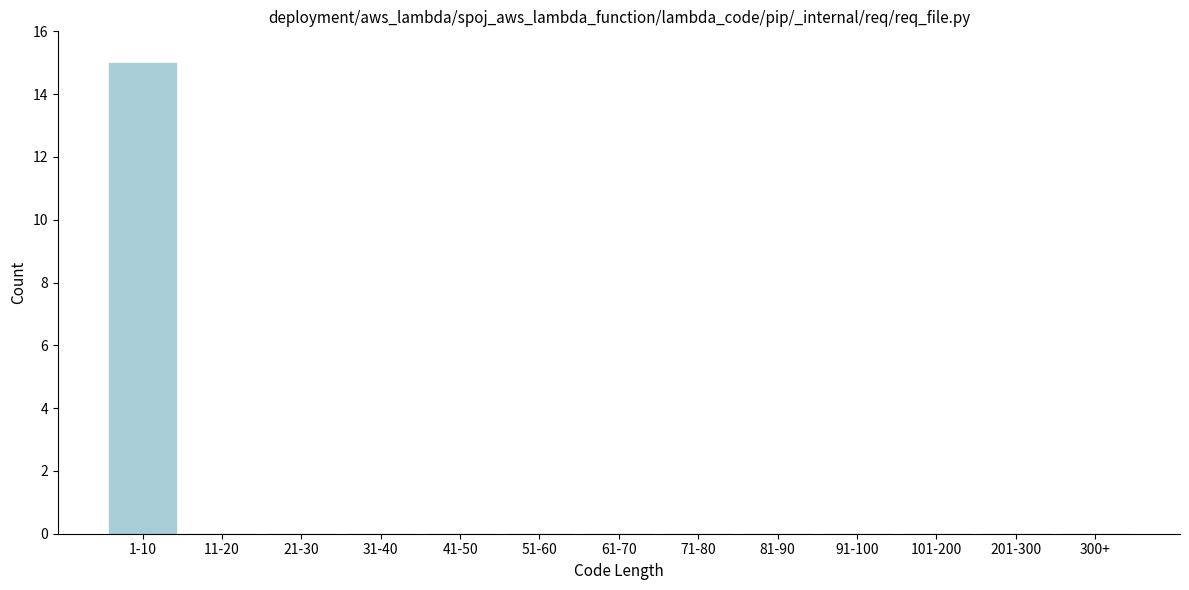

Reading right to left, transcribe all the data shown in this chart.

300+=0	201-300=0	101-200=0	91-100=0	81-90=0	71-80=0	61-70=0	51-60=0	41-50=0	31-40=0	21-30=0	11-20=0	1-10=15